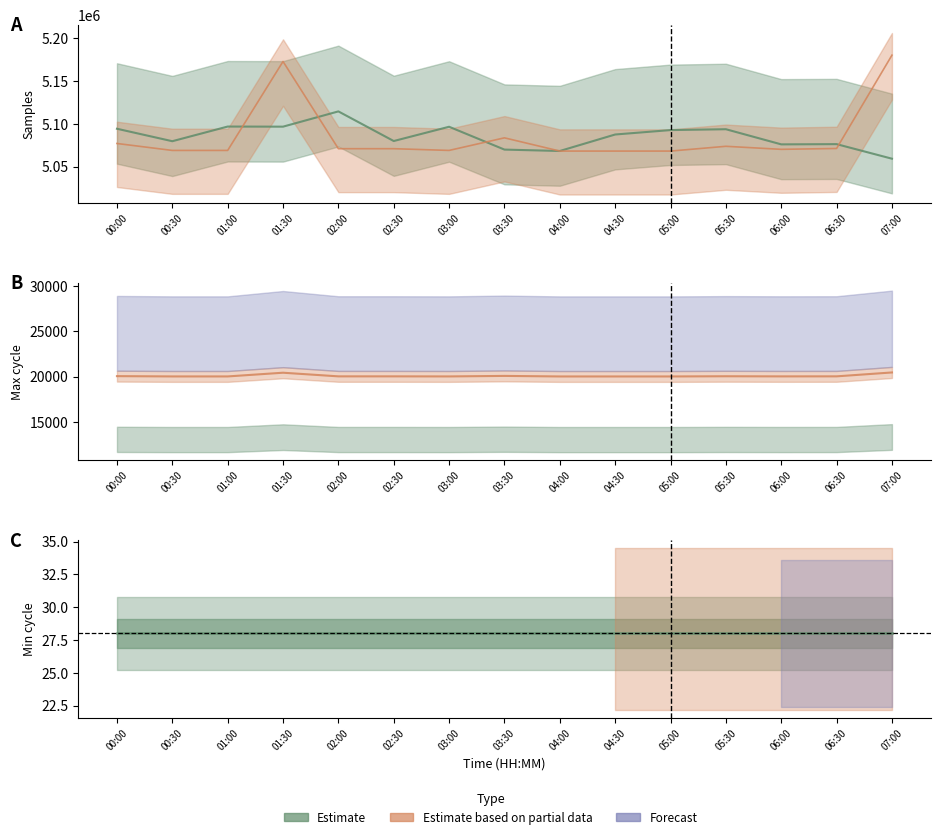

Which series has the largest total across all categories?

Samples